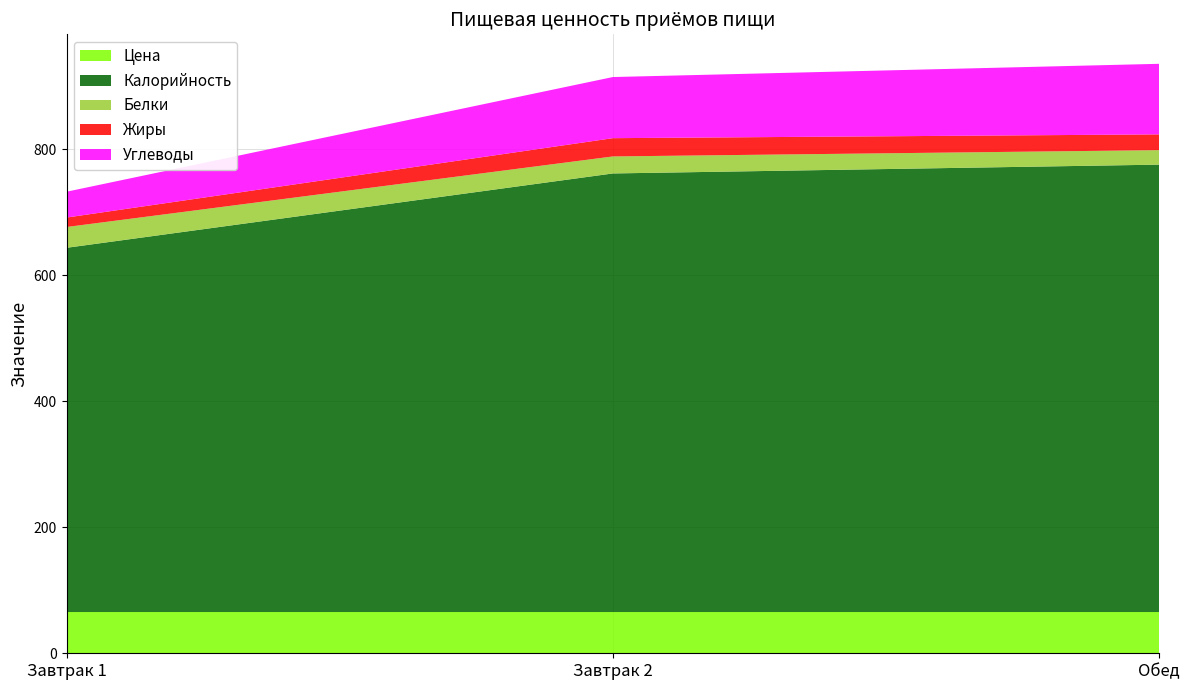

Reading left to right, what are all the values shown in this chart?

Цена: Завтрак 1=65.5	Завтрак 2=65.5	Обед=65.5
Калорийность: Завтрак 1=578.0	Завтрак 2=696.0	Обед=710.0
Белки: Завтрак 1=33.0	Завтрак 2=27.0	Обед=23.0
Жиры: Завтрак 1=15.0	Завтрак 2=29.0	Обед=25.0
Углеводы: Завтрак 1=41.0	Завтрак 2=97.0	Обед=112.0